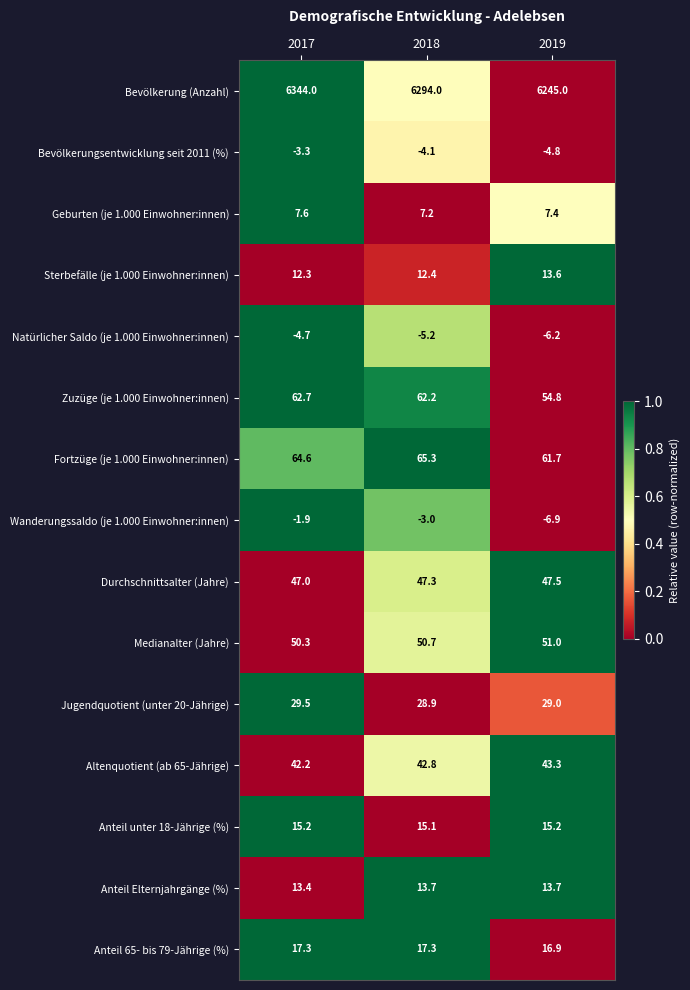

Which series has the widest spread of values?

Bevölkerung (Anzahl)